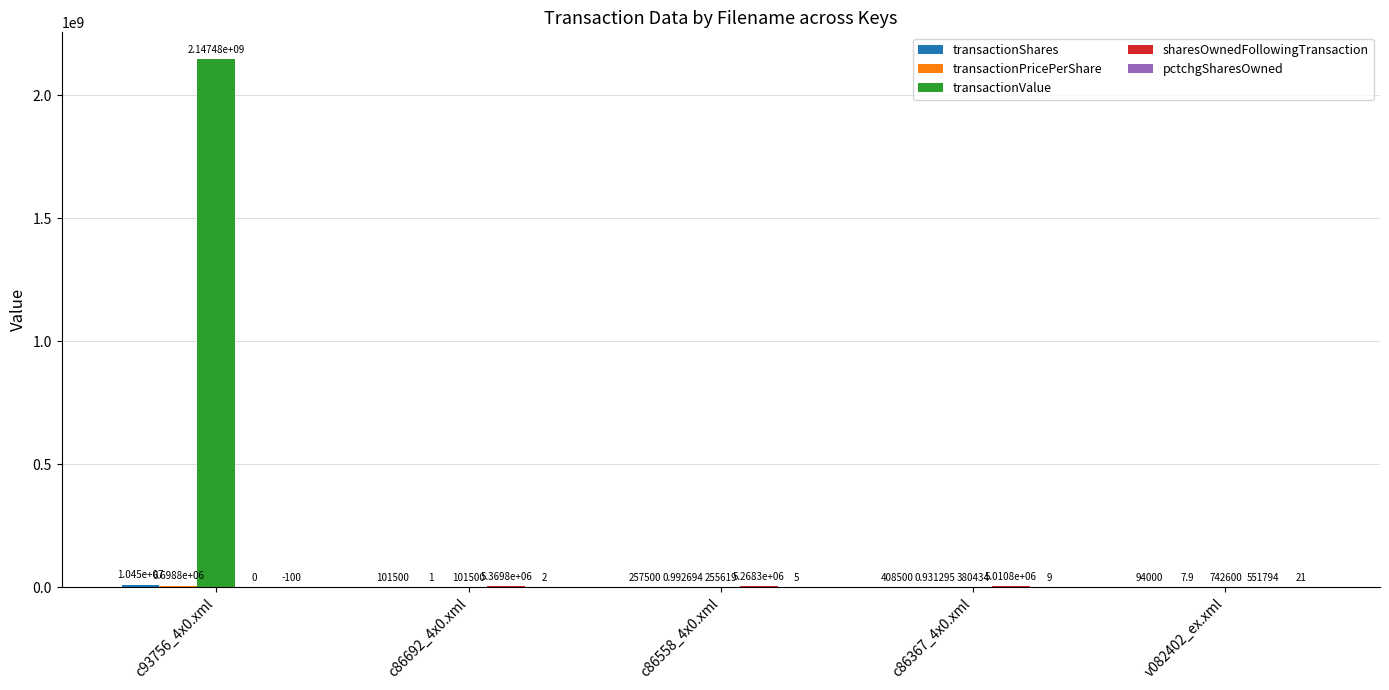

Between c93756_4x0.xml and c86558_4x0.xml, which series saw the biggest shift?

transactionValue